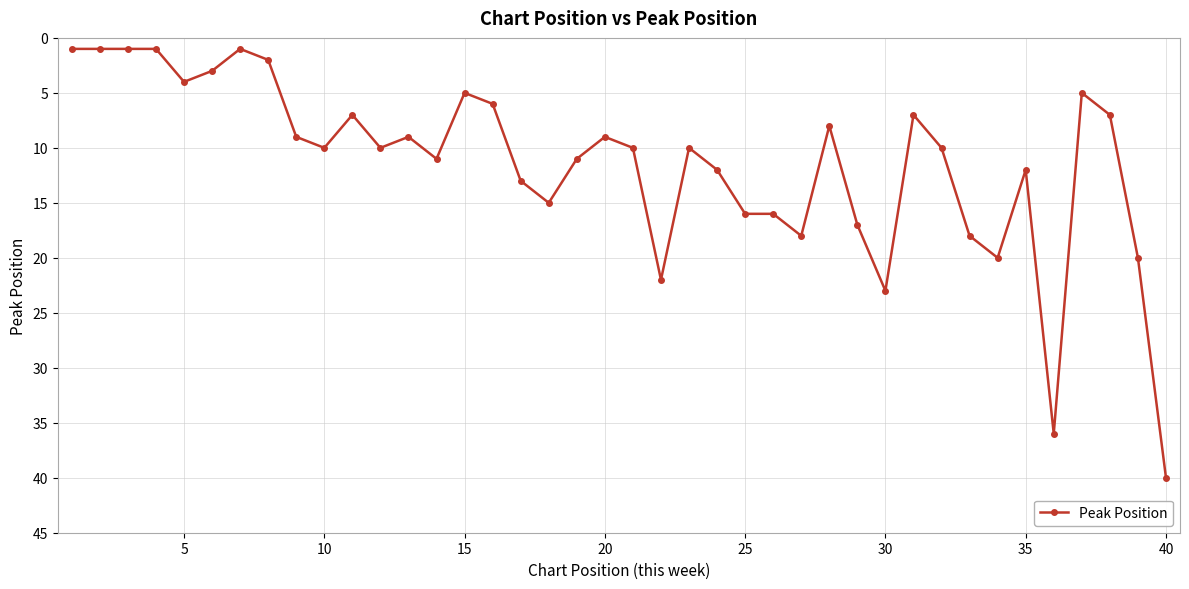

What is the value of the 29th point from the left?

17